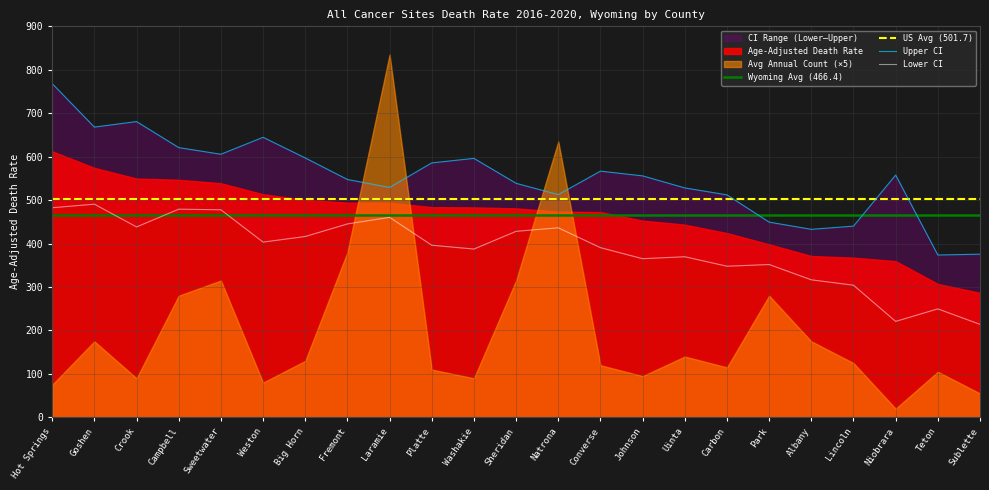

Is the value of Lower CI at Converse greater than the value of Upper CI at Hot Springs?

No